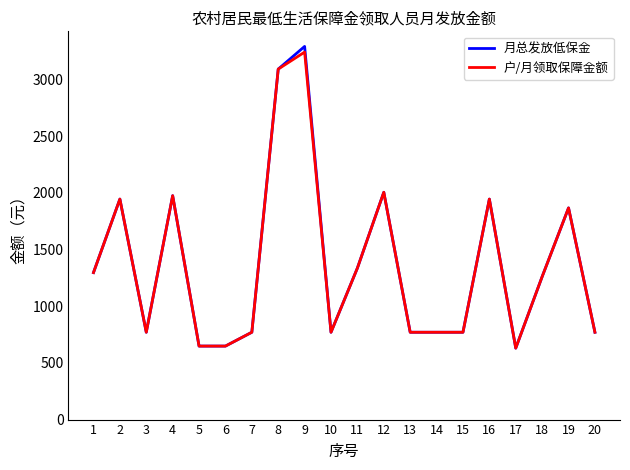

Is it true that 户/月领取保障金额 equals 630 at 17?

True